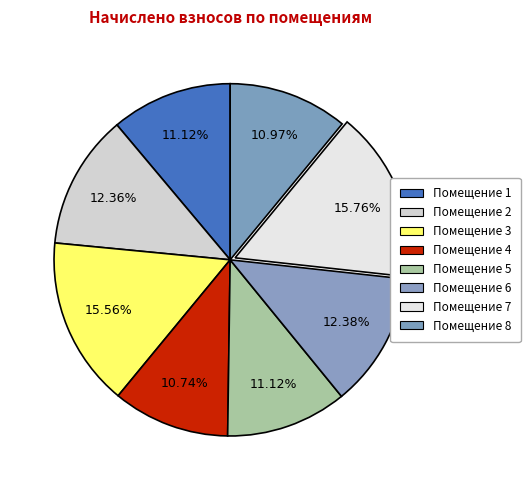

Rank the categories by value from lowest to highest.

4, 8, 1, 5, 2, 6, 3, 7